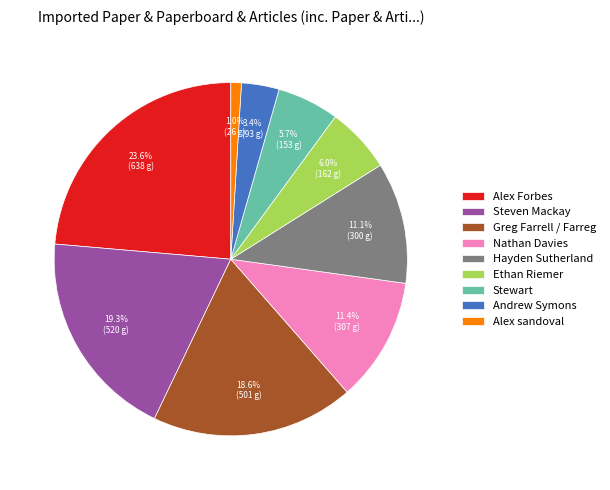

What portion of the pie excludes Hayden Sutherland?

88.9%